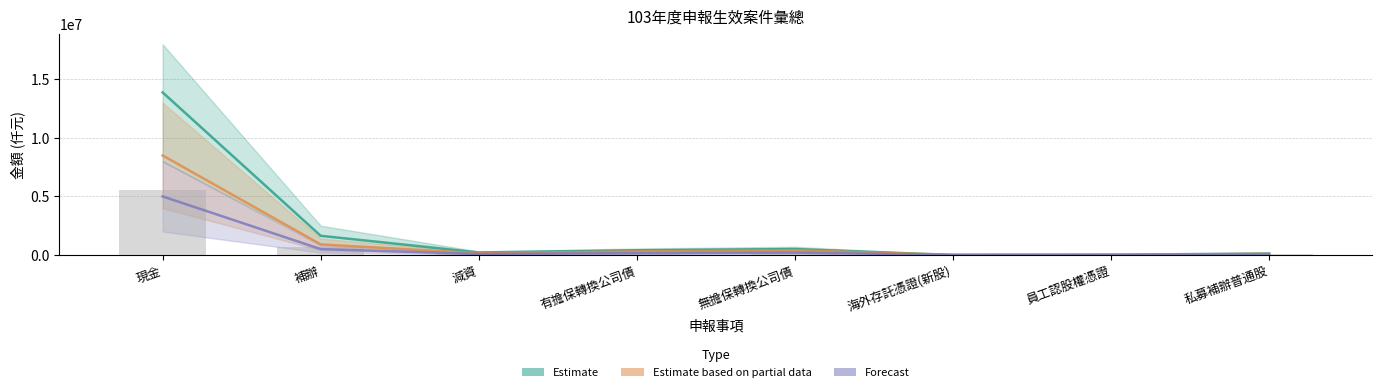

How many bars are there in each group?

3